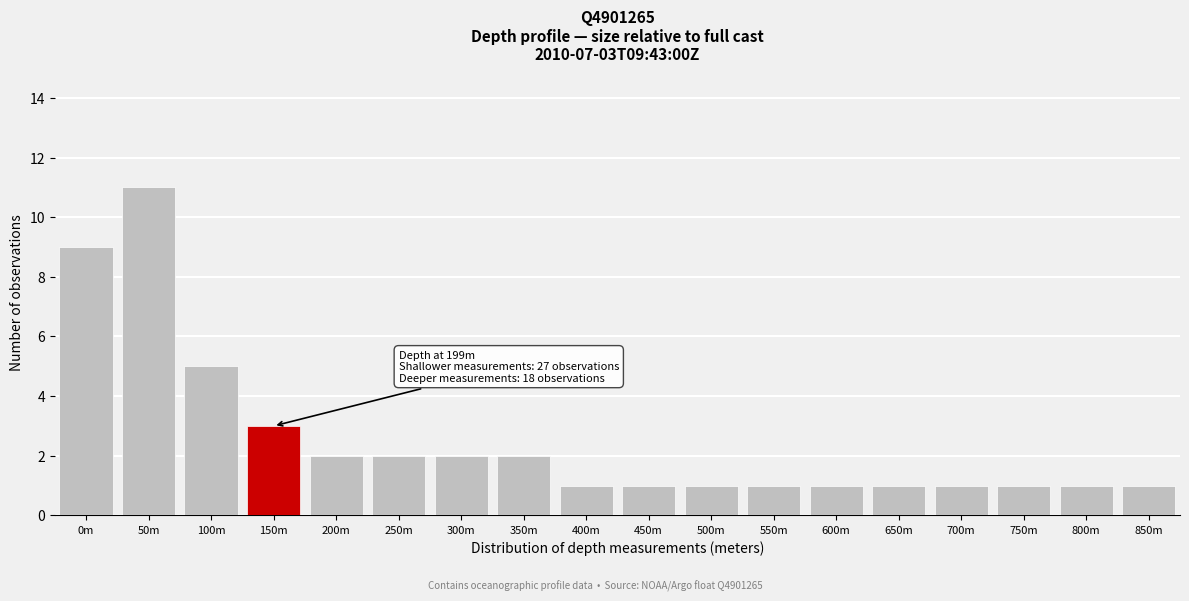

Reading left to right, extract all data points from this chart.

9	11	5	3	2	2	2	2	1	1	1	1	1	1	1	1	1	1